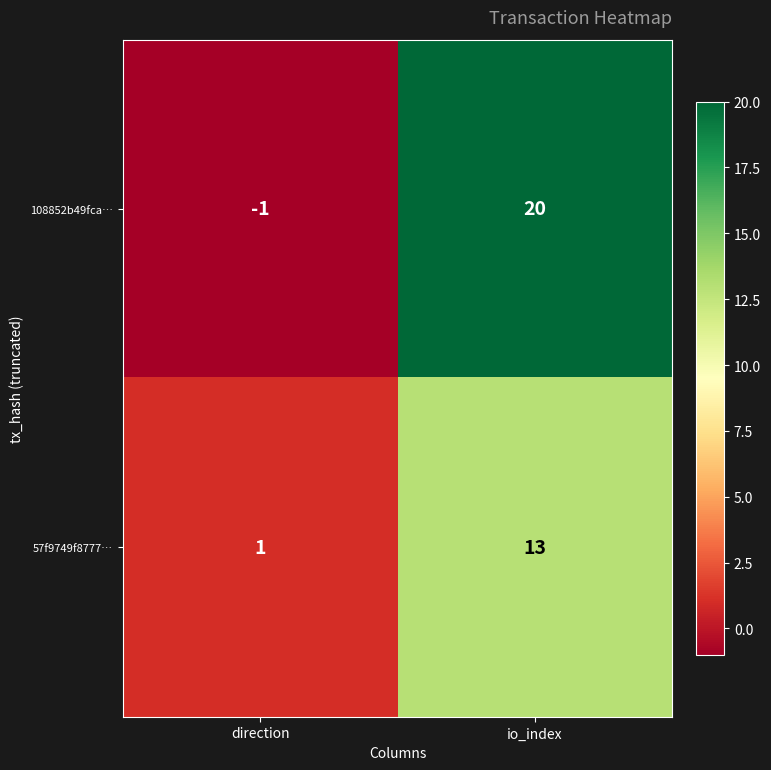

Count the number of categories in the chart.

2